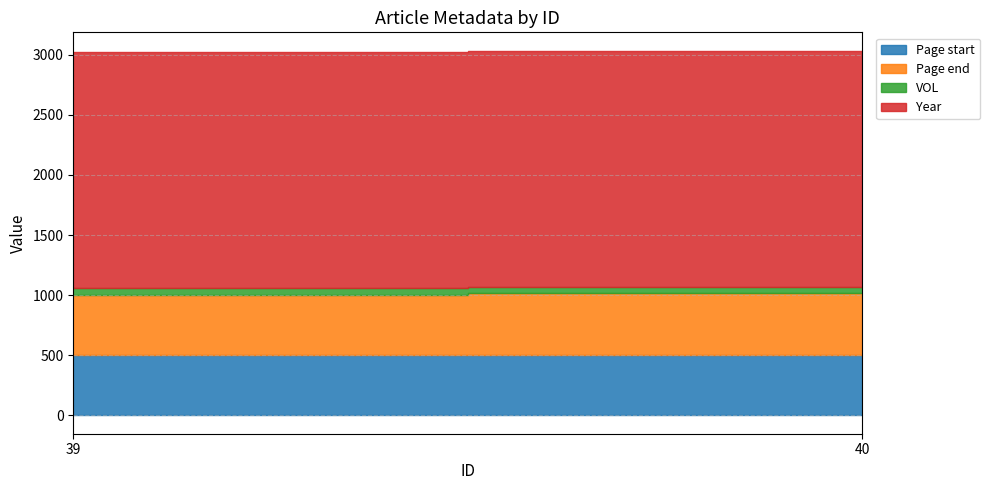

Which series has the largest range (max minus min)?

Page start